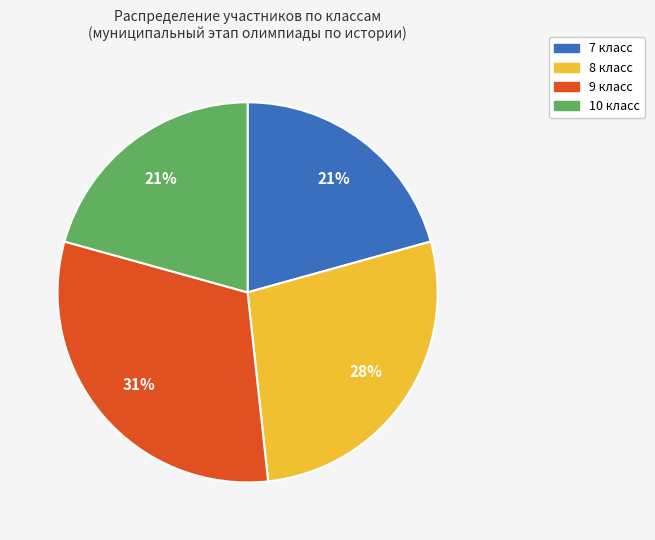

To the nearest percent, what is the difference between the largest and smallest slice percentages?

10%